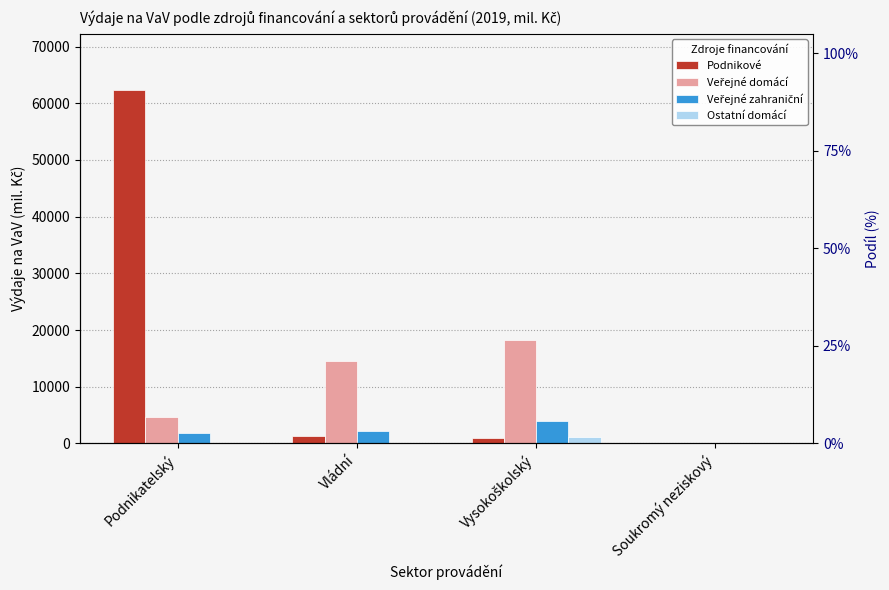

The value of Veřejné zahraniční at Soukromý neziskový is 59.4. True or false?

False